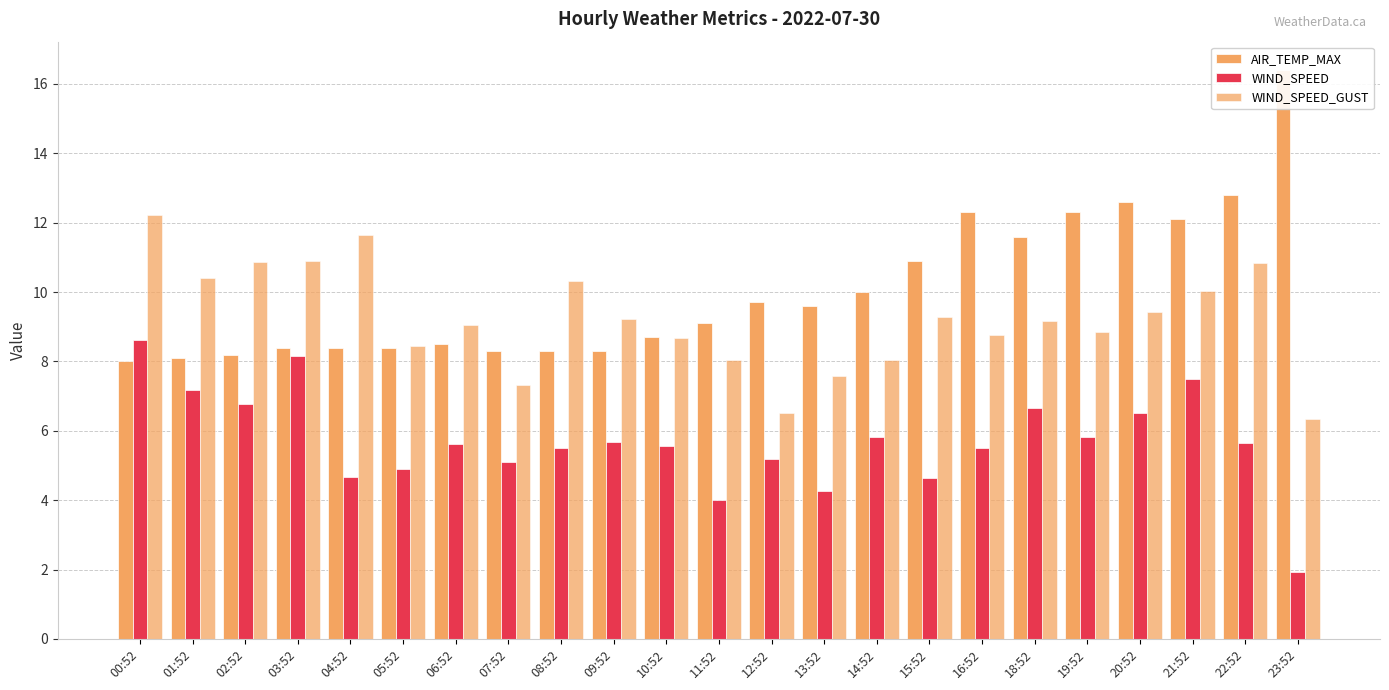

Rank the series by their average value, from highest to lowest.

AIR_TEMP_MAX, WIND_SPEED_GUST, WIND_SPEED